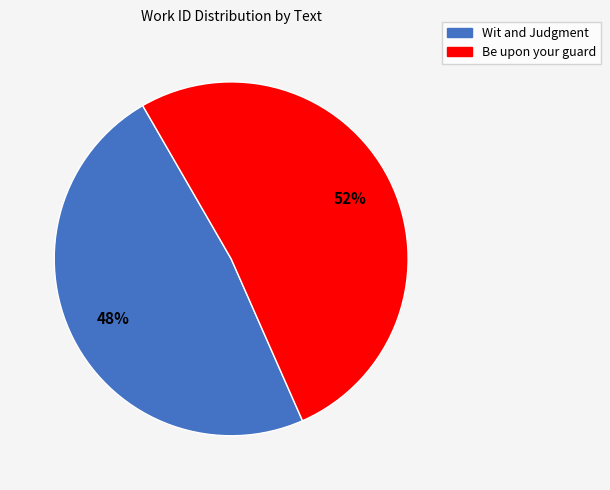

Do Wit and Judgment and Be upon your guard together represent more than half of the pie?

Yes